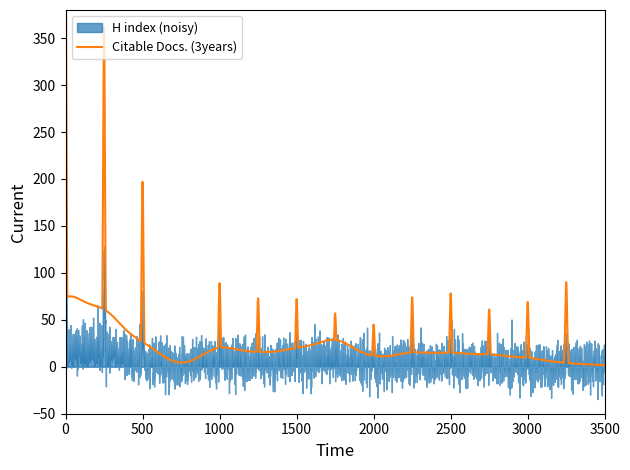

The value of H index at 6 is 17. True or false?

False